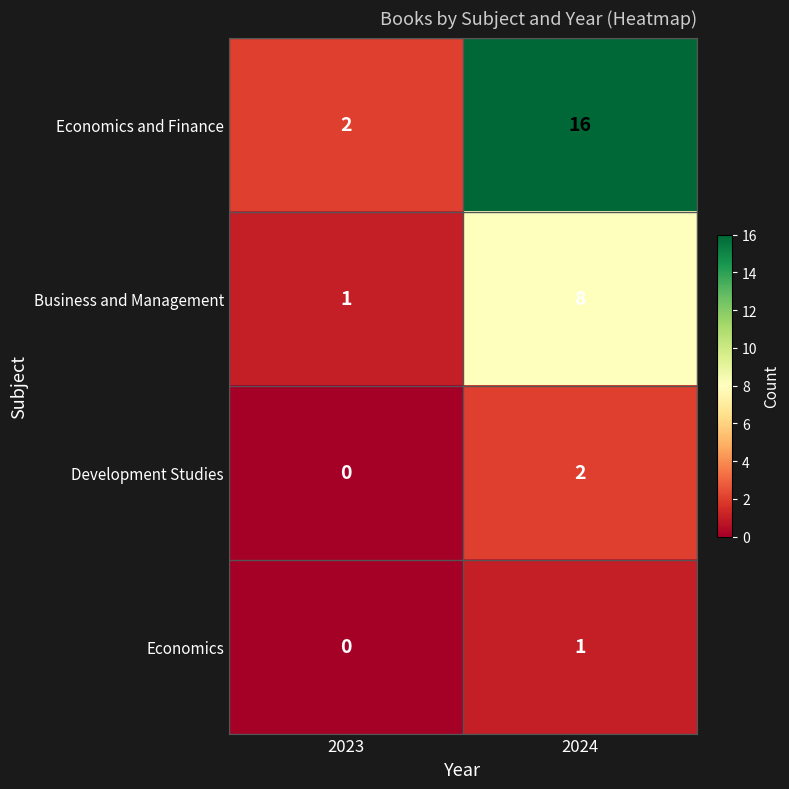

At which category is the sum across all series the highest?

2024